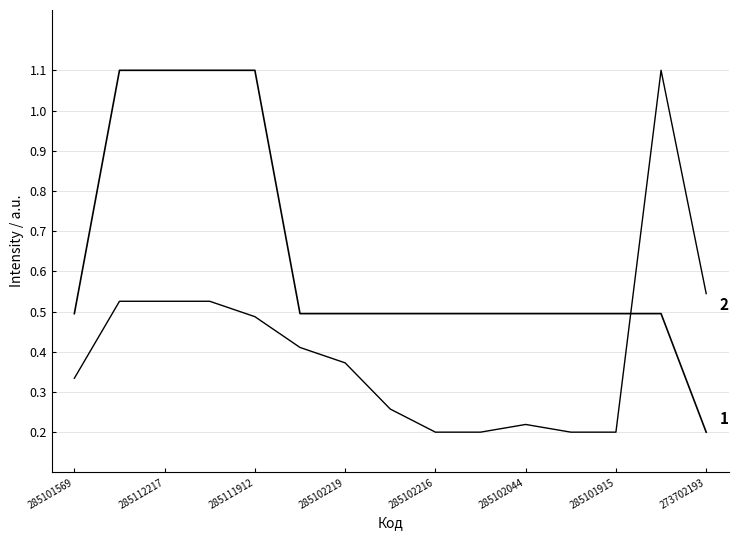

Is this an area chart (filled region under the line)?

No